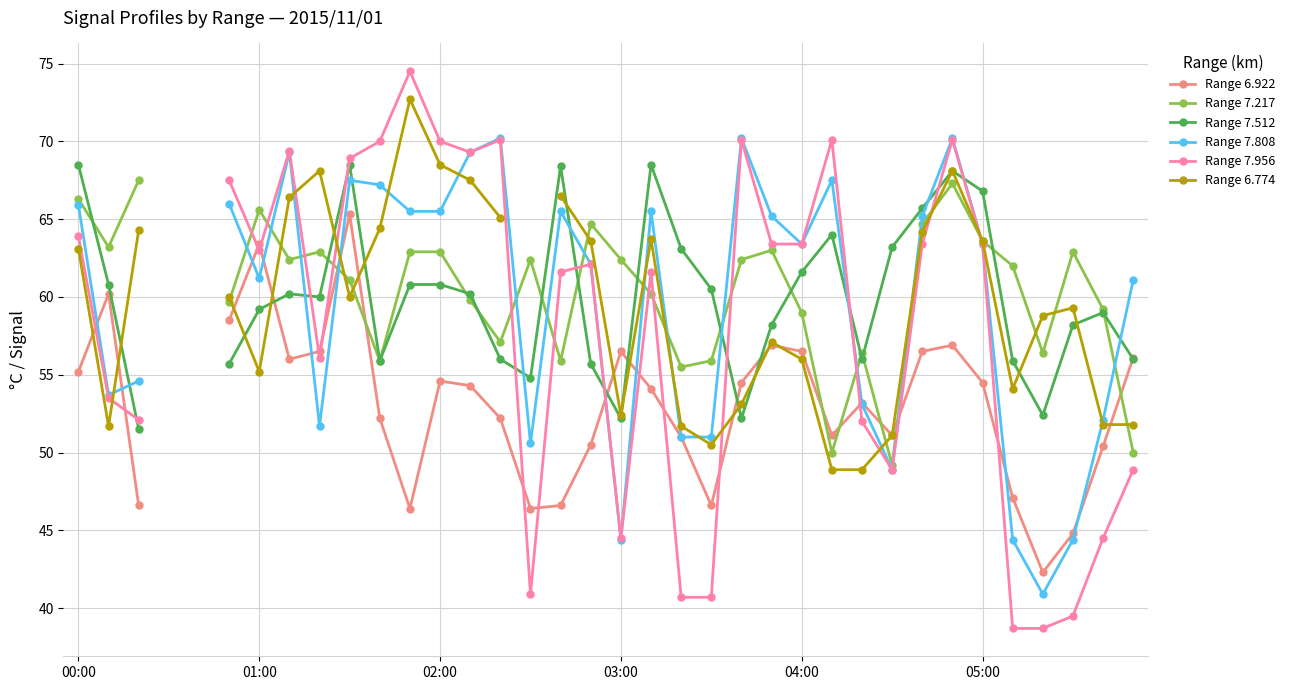

Does the chart have visible grid lines?

Yes